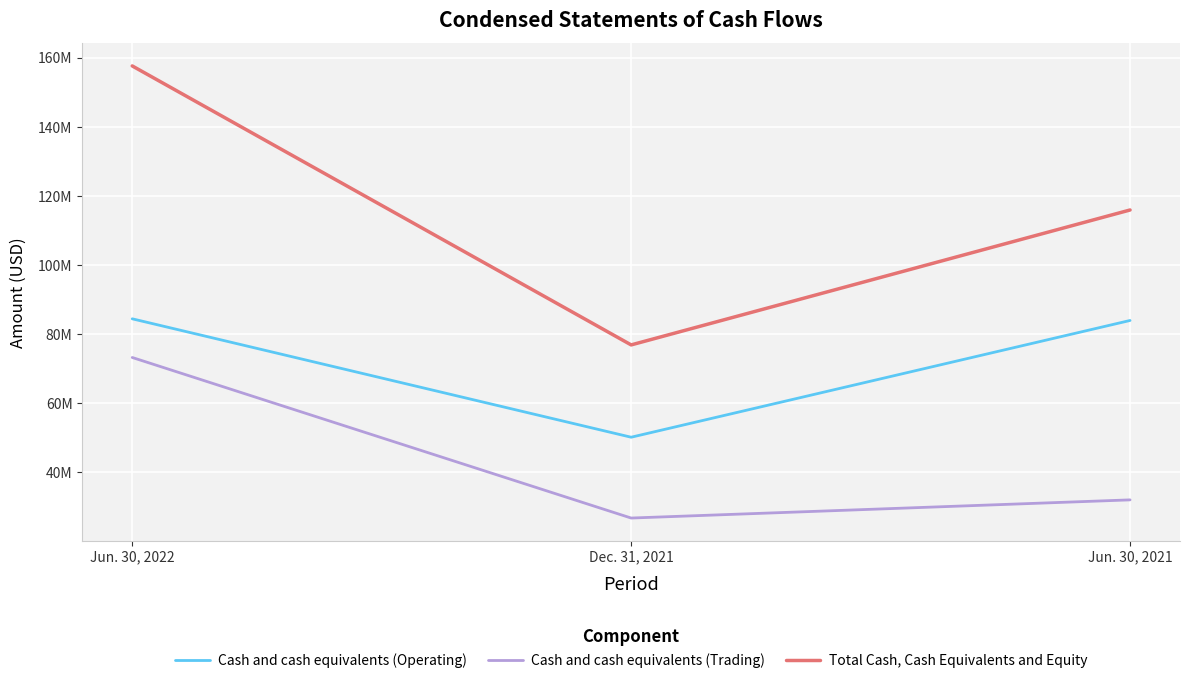

Rank the series at Jun. 30, 2021 from lowest to highest value.

Cash and cash equivalents (Trading), Cash and cash equivalents (Operating), Total Cash, Cash Equivalents and Equity